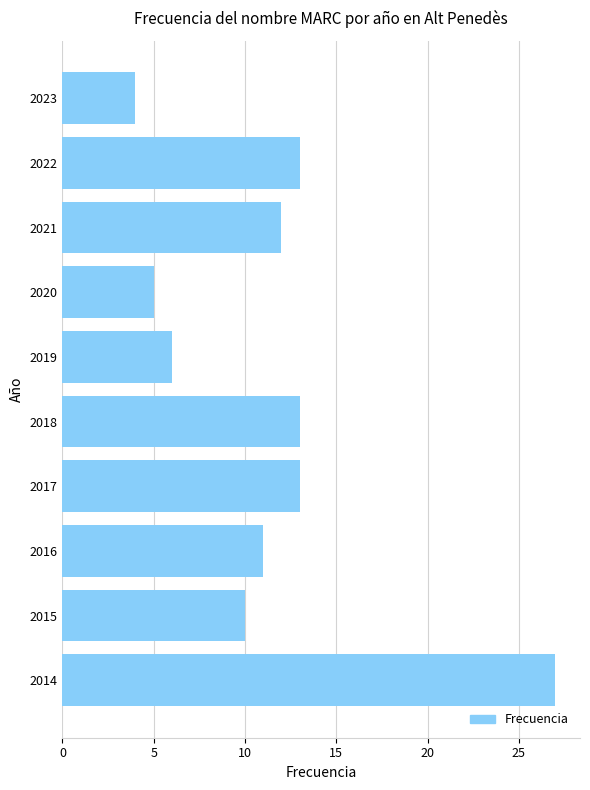

What value does the data have at 2018?

13